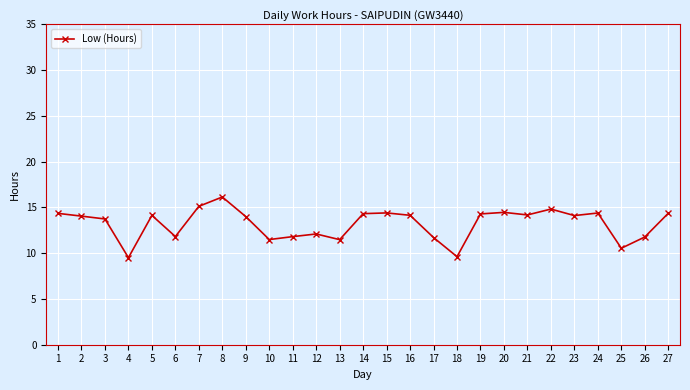

Approximately how many times larger is the value at 13 compared to 9?

0.8